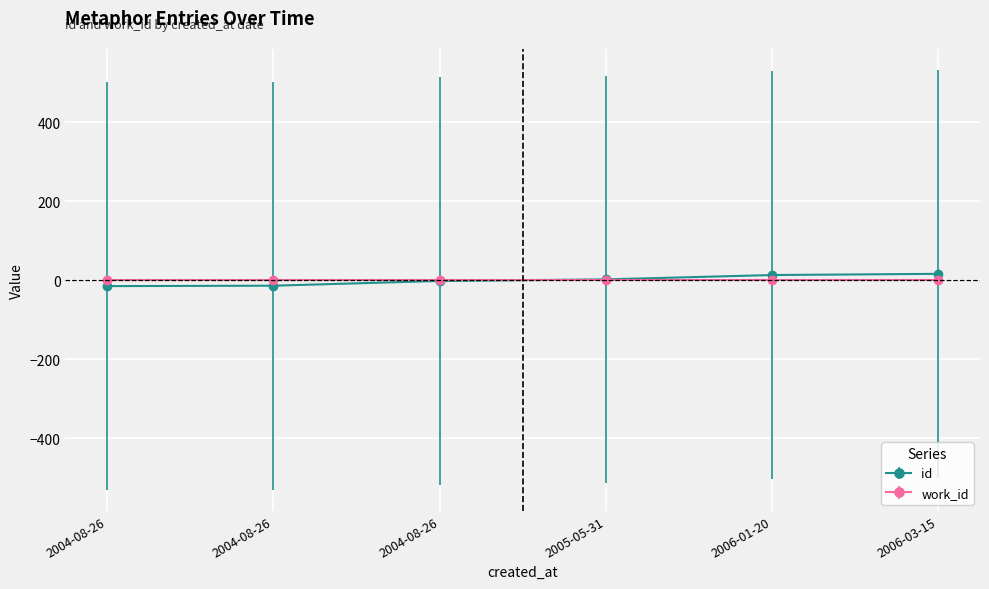

Count the number of data series in this chart.

2